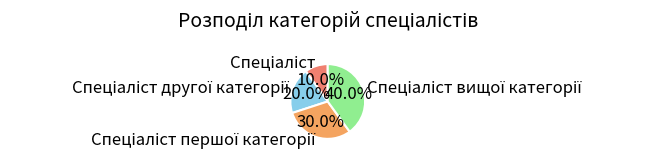

How many segments does this pie chart have?

4